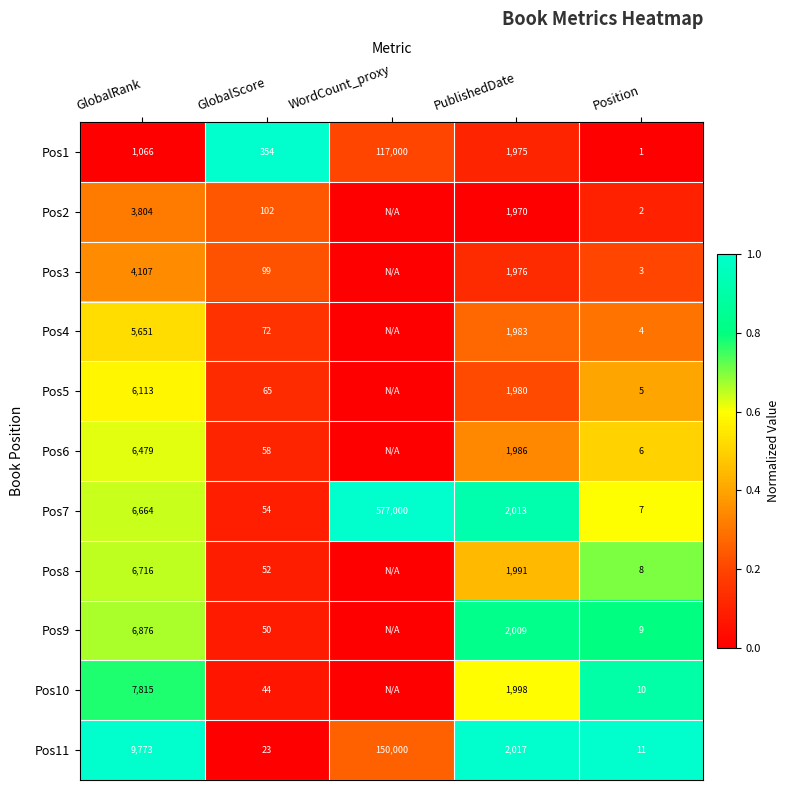

What is the spread (max minus min) of values at PublishedDate?

47